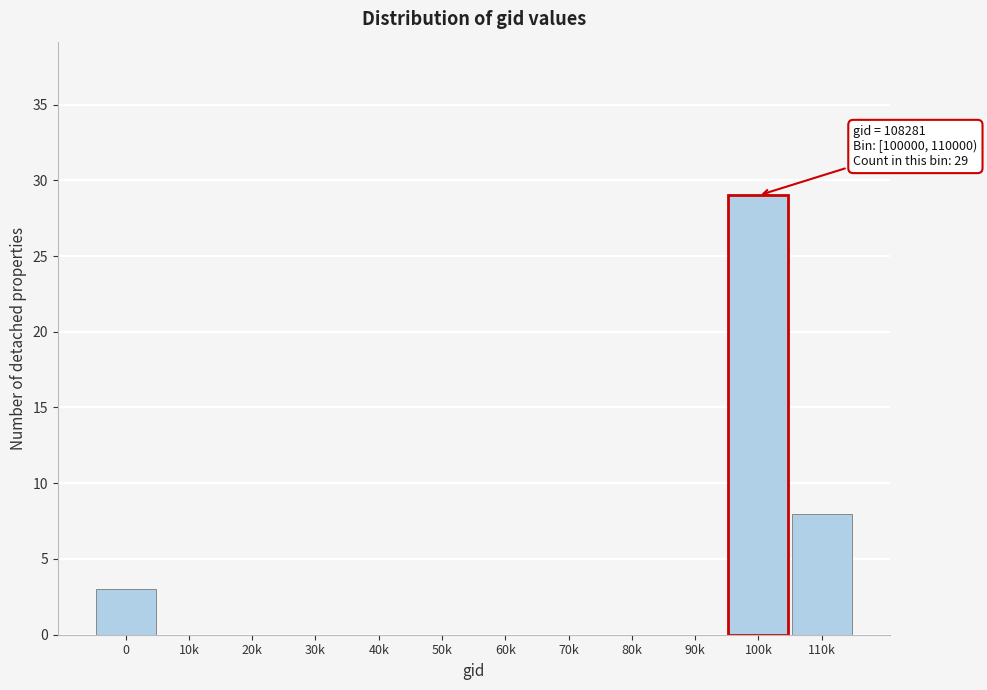

Reading left to right, list all the values displayed in this chart.

0=3	10k=0	20k=0	30k=0	40k=0	50k=0	60k=0	70k=0	80k=0	90k=0	100k=29	110k=8